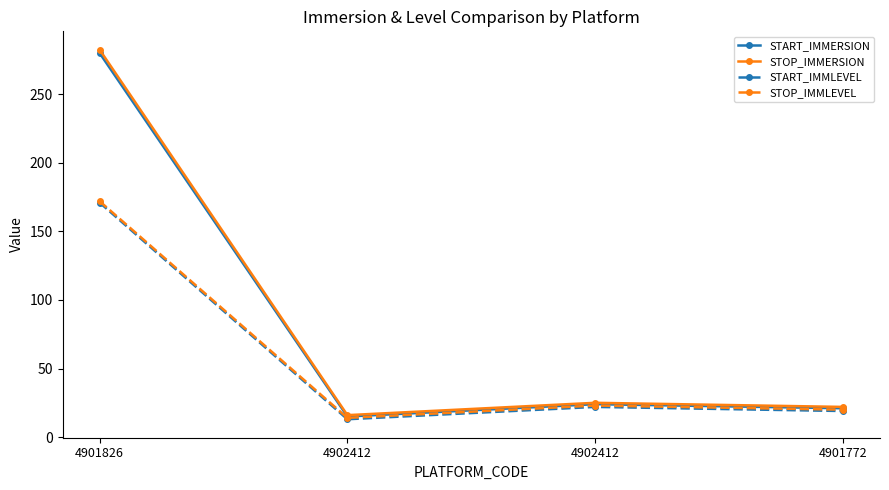

What are all the series names shown in the legend?

START_IMMERSION, STOP_IMMERSION, START_IMMLEVEL, STOP_IMMLEVEL